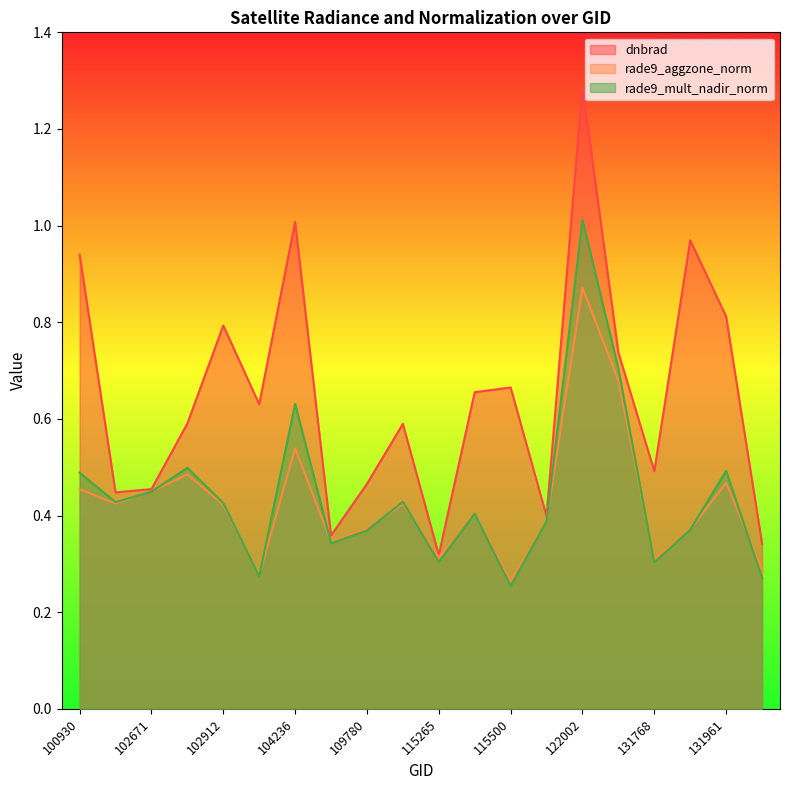

What is the lowest value of the dnbrad series?

0.3